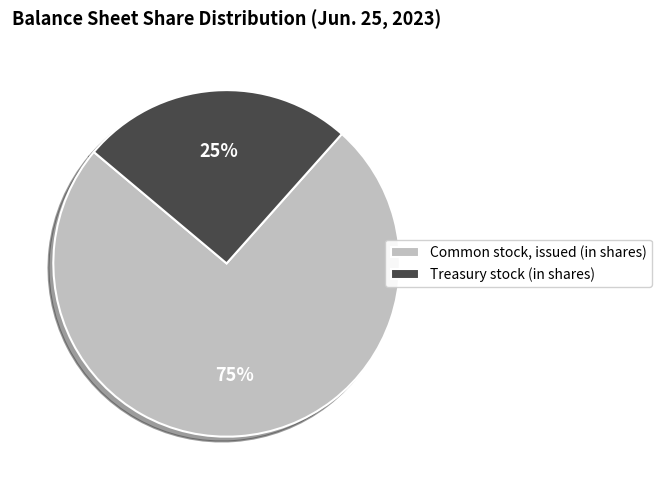

Combined, do Treasury stock (in shares) and Common stock, issued (in shares) account for over 50%?

Yes